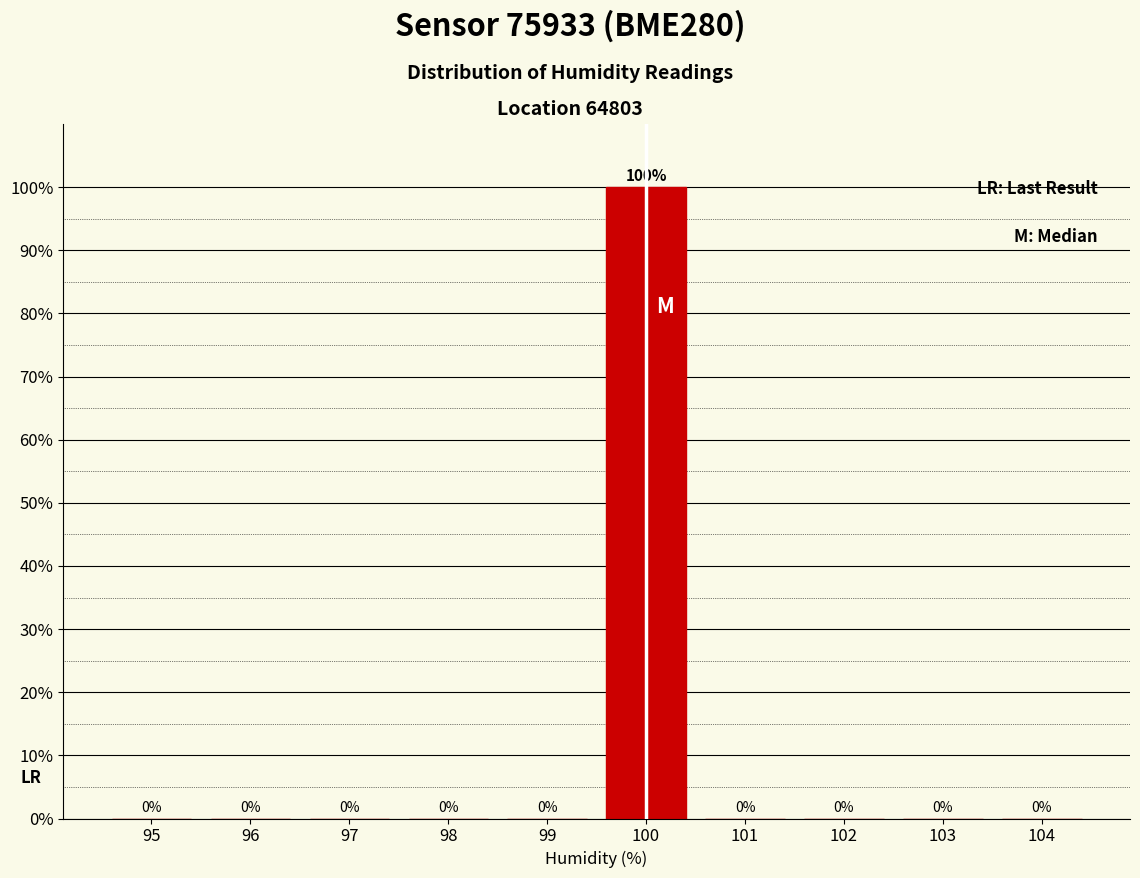

Reading left to right, extract all data points from this chart.

95=0	96=0	97=0	98=0	99=0	100=100	101=0	102=0	103=0	104=0